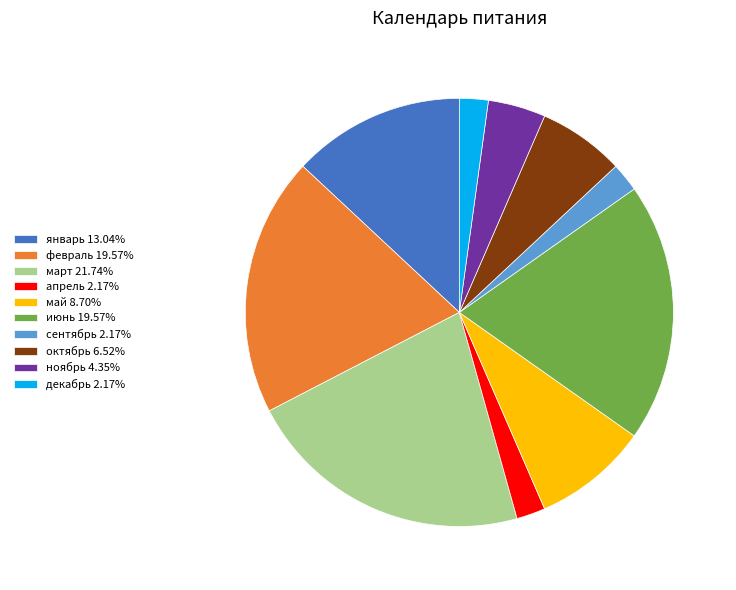

Approximately how many times larger is the value at март 21.74% compared to февраль 19.57%?

1.1